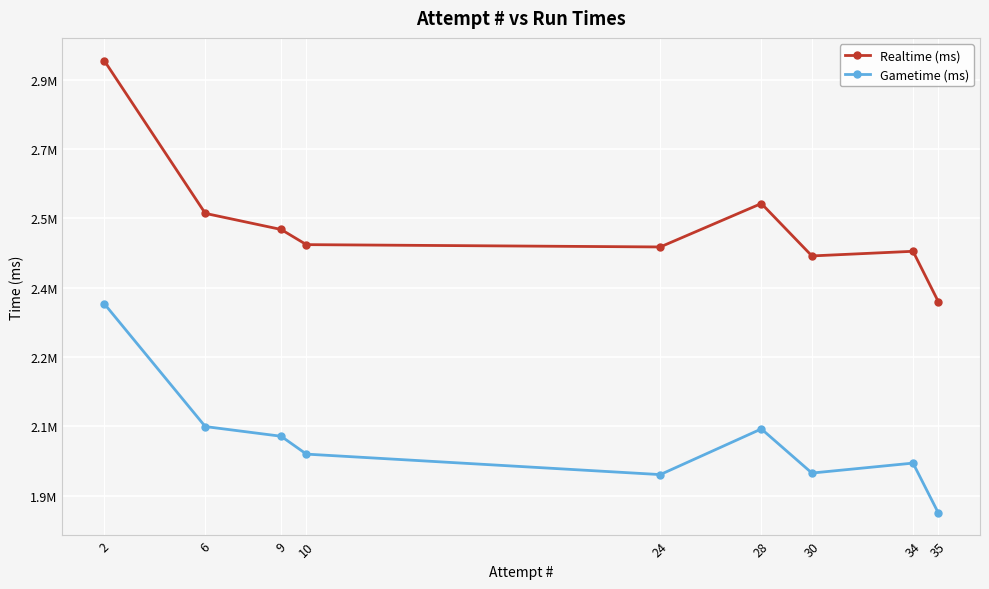

What are all the series names shown in the legend?

Realtime (ms), Gametime (ms)